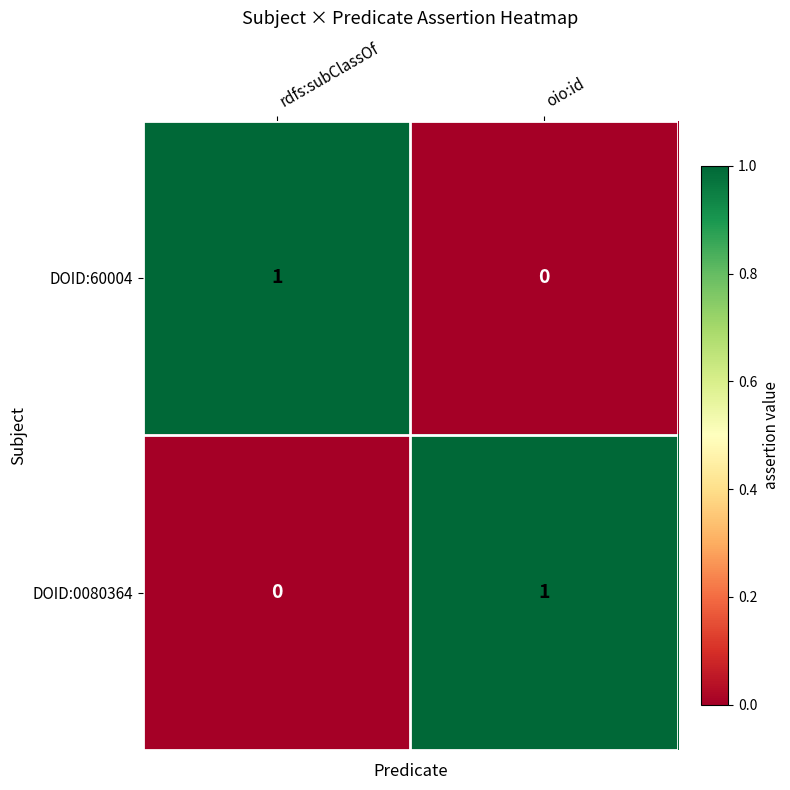

How many values in the DOID:0080364 series are below 1?

1